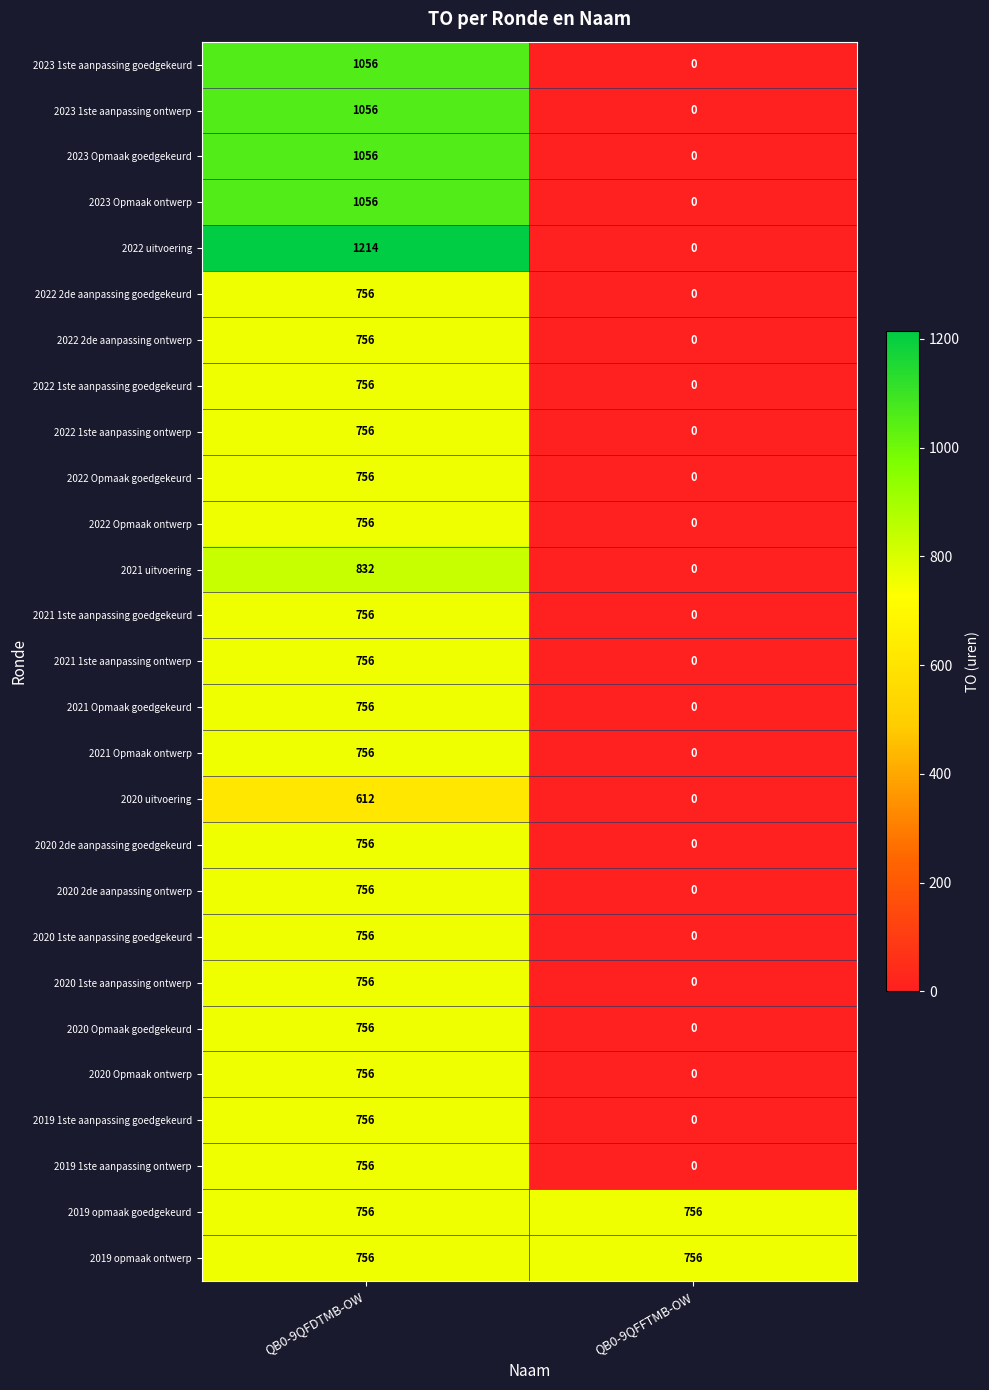

The 2020 Opmaak ontwerp series shows 756 at QB0-9QFDTMB-OW. True or false?

True